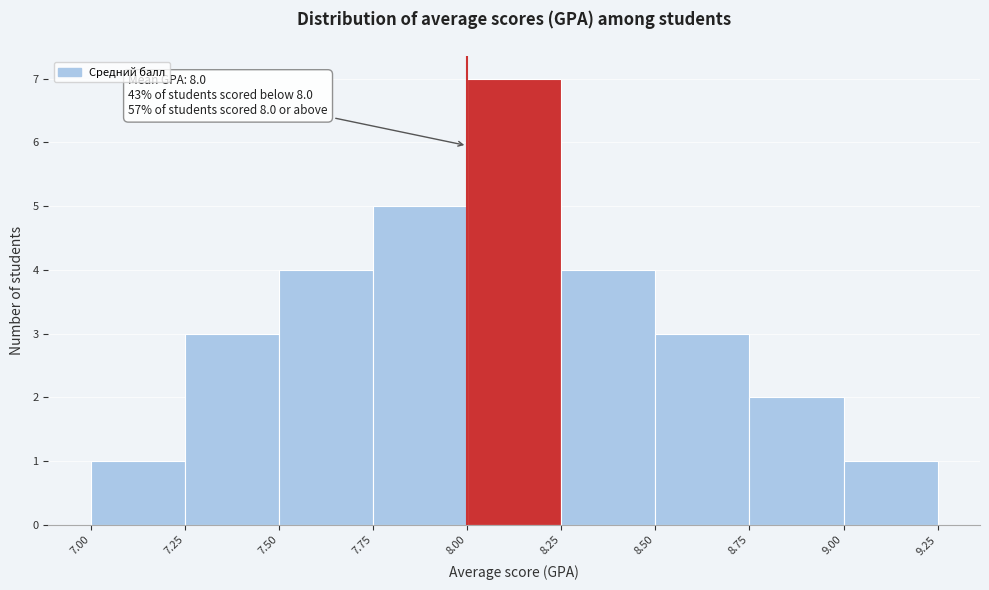

Which range on the x-axis has the tallest bar?

8.00 to 8.25